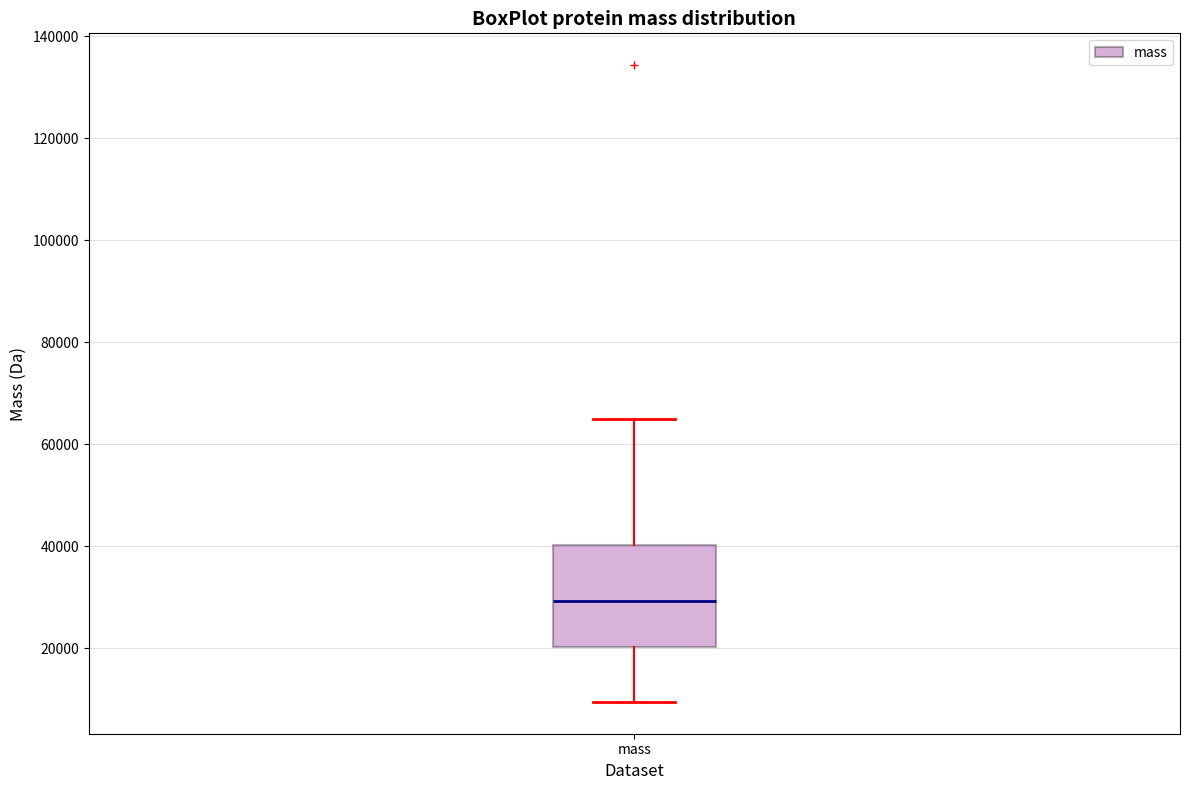

Transcribe this box plot: give where the median line is, the range the box spans, and where the two whiskers end, as read against the y-axis. The values are not printed on the chart, so give them approximately, as read against the axis.

median 30000, box 20000 to 40000, whiskers 10000 to 66000